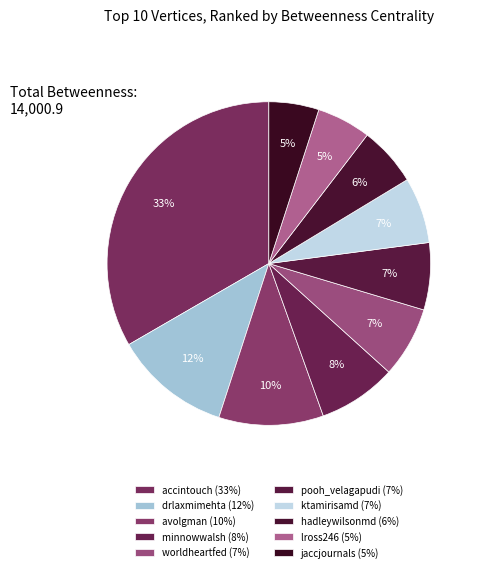

How many slices are in this pie chart?

10